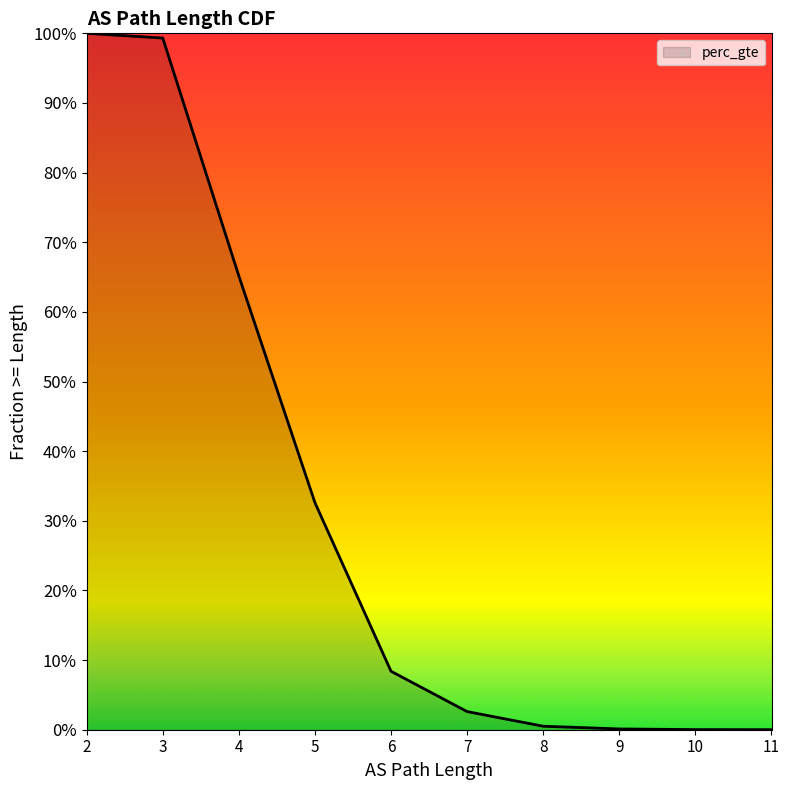

What is the change in value from 5 to 8?

-0.3